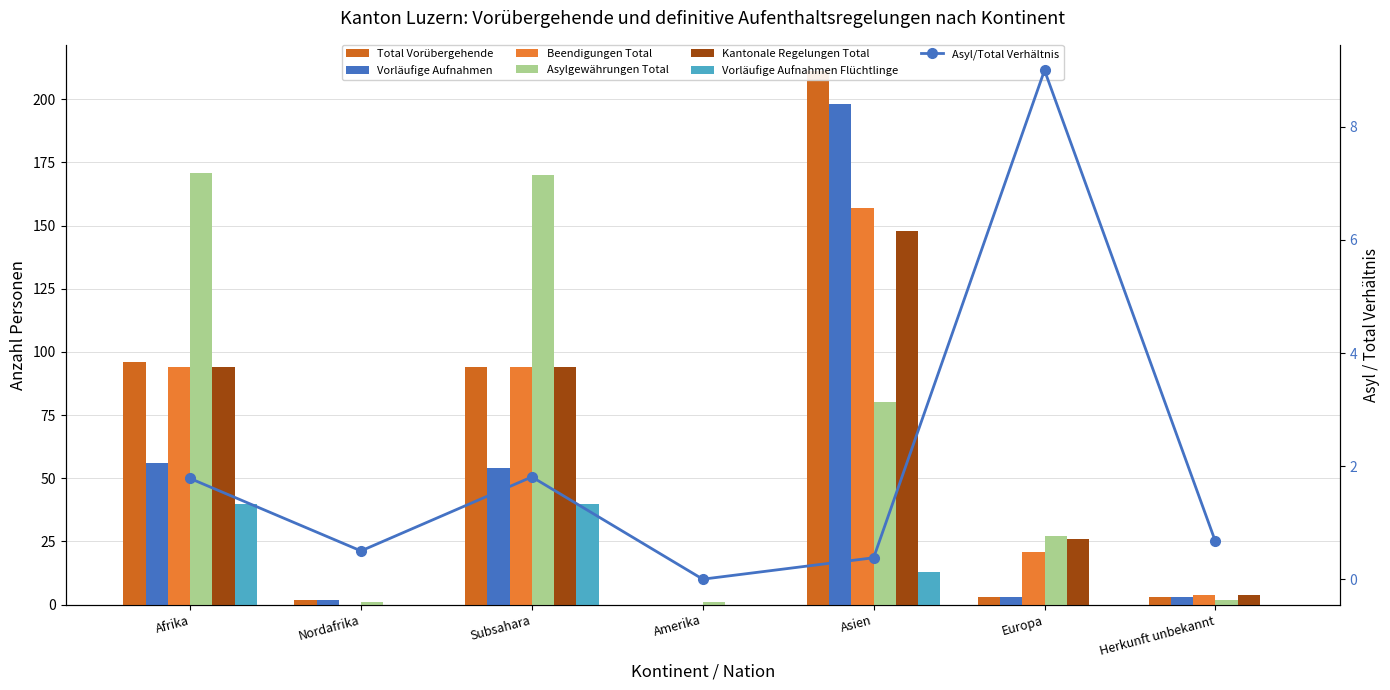

At which label is Total Vorübergehende closest to 105?

Afrika